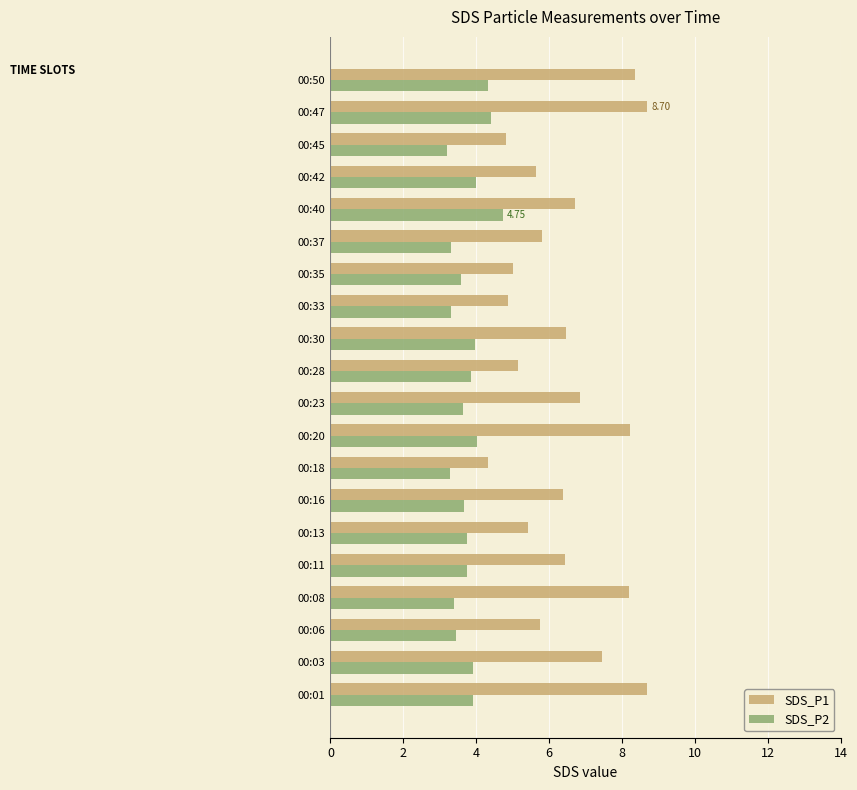

Which series changed the most between 00:03 and 00:06?

SDS_P1